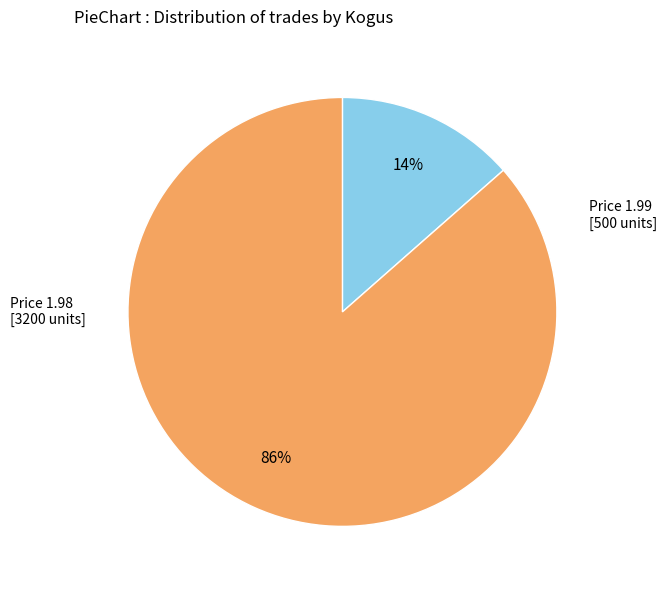

To the nearest percent, what is the average slice percentage?

50%